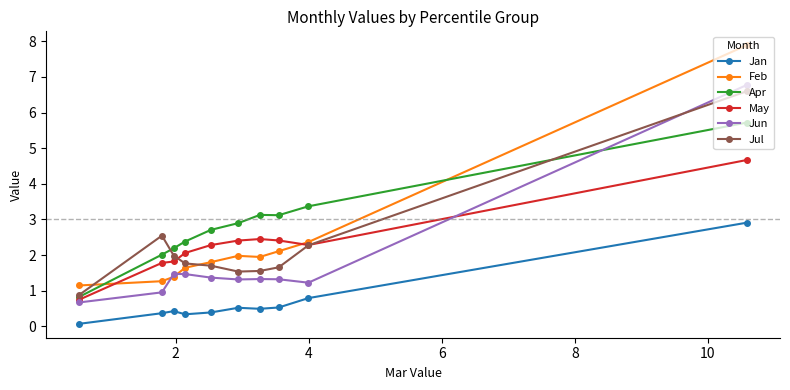

Which series has the widest spread of values?

Feb